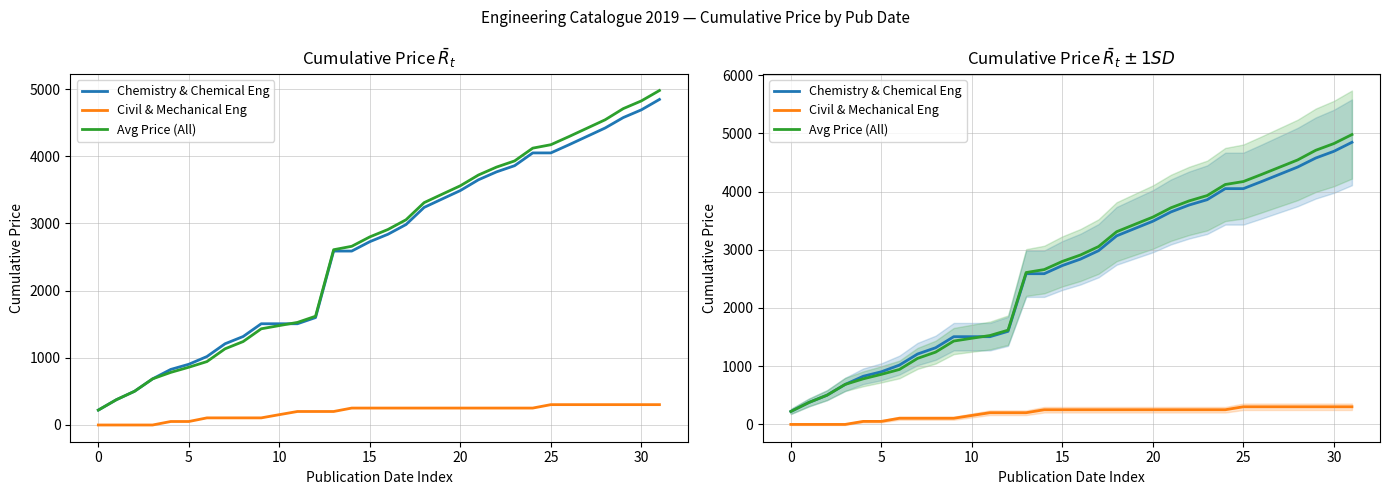

What is the label of the 24th point from the left?

23